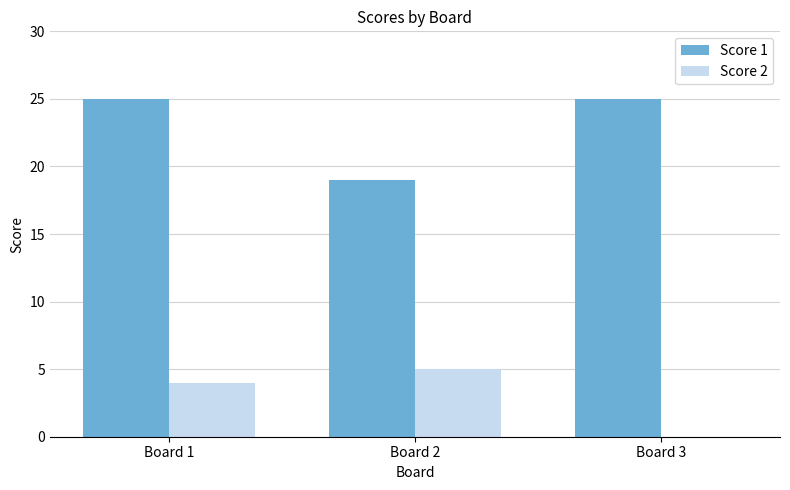

At which category is the sum across all series the highest?

Board 1